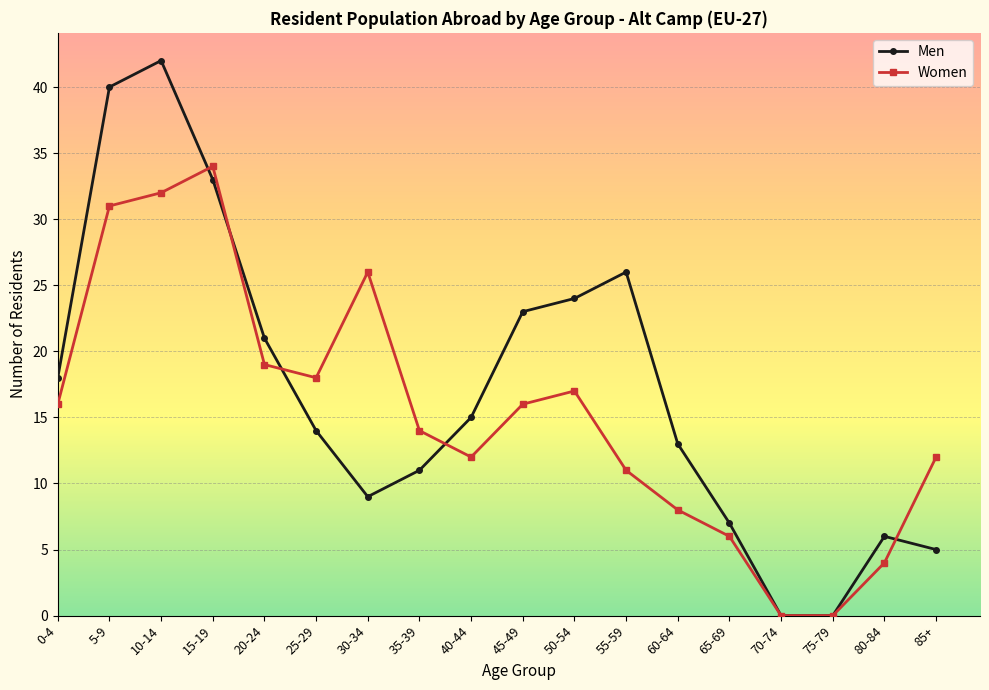

Which series has the largest total across all categories?

Men